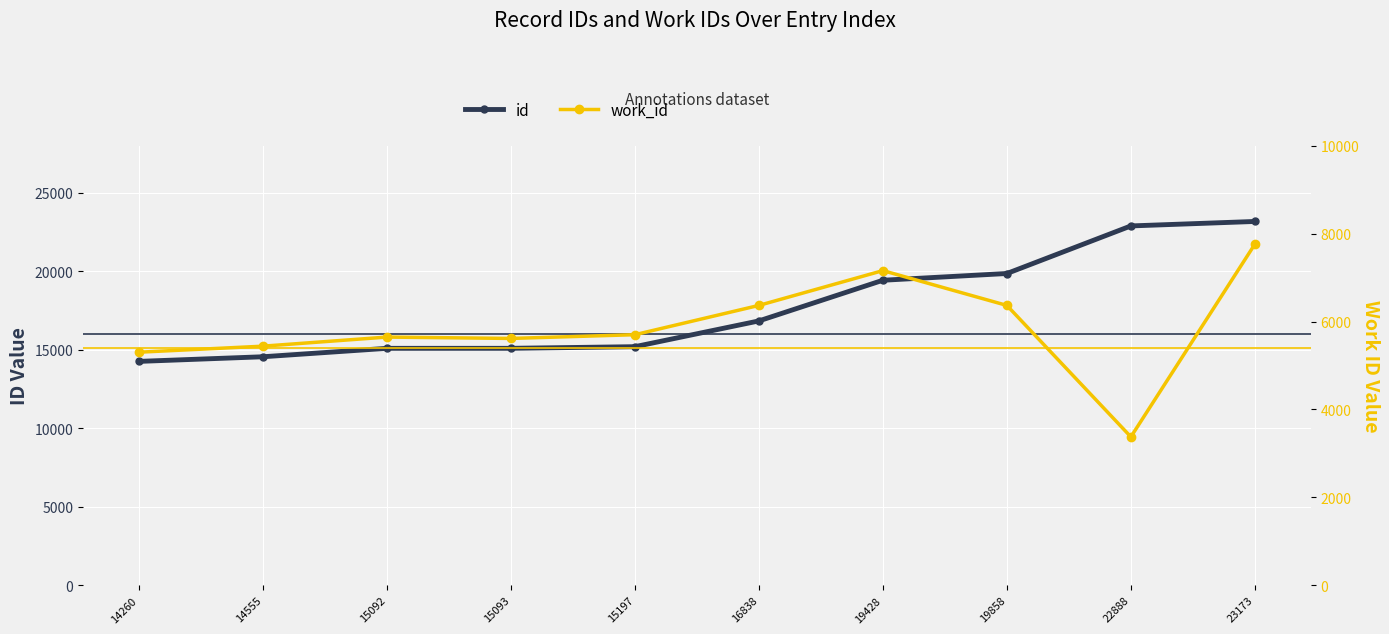

Which series has the largest total across all categories?

id